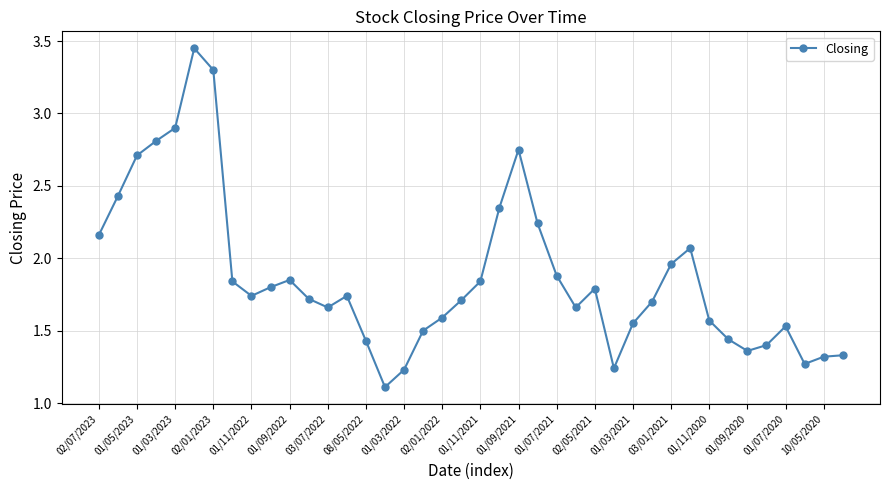

What is the difference between the maximum and minimum values?

2.3